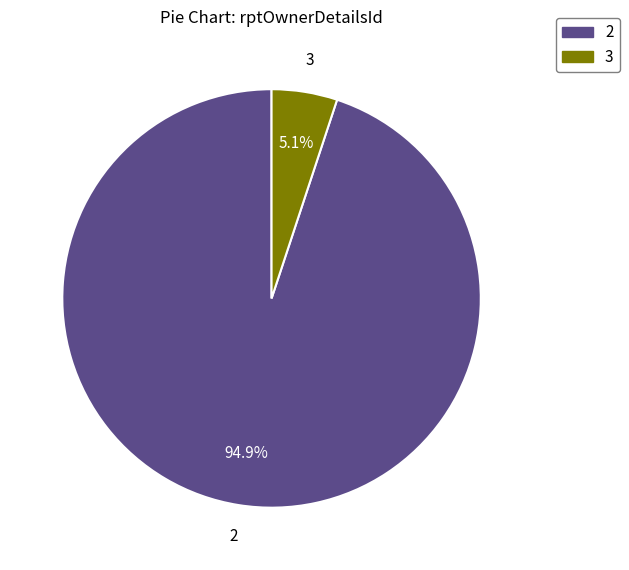

How many segments does this pie chart have?

2